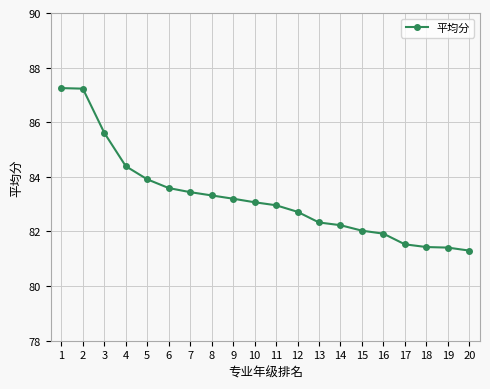

Where does the data first go above 83?

1